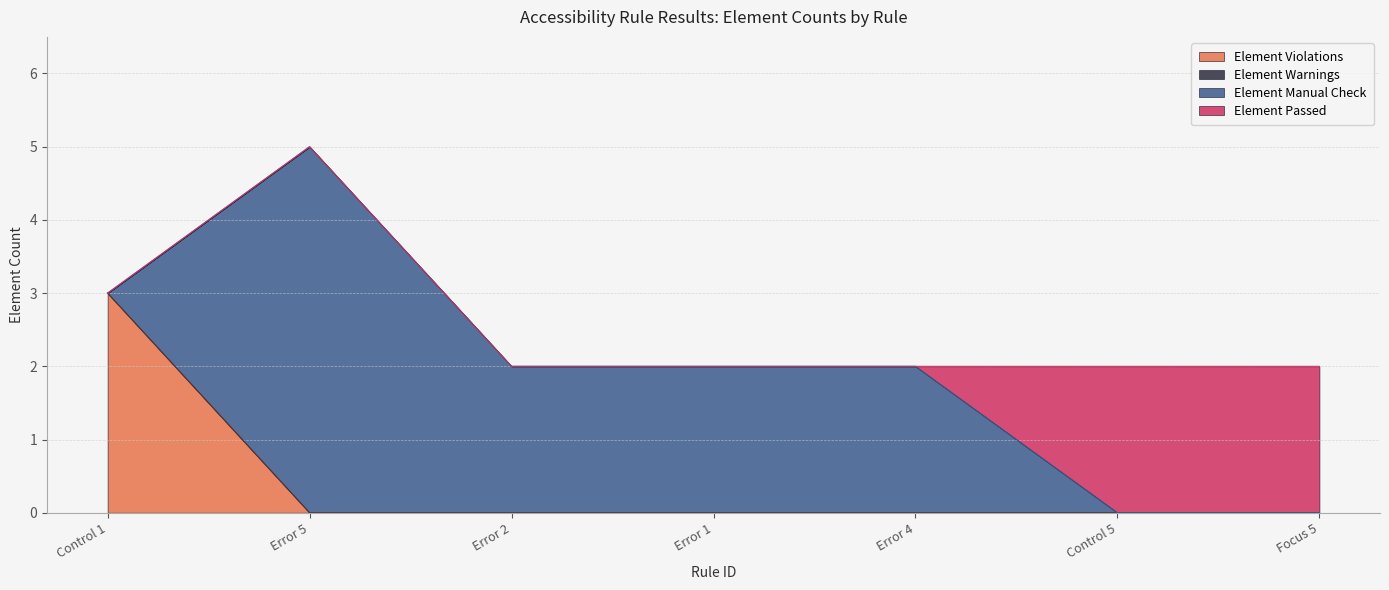

What is the difference between the maximum and minimum values in the Element Passed series?

2